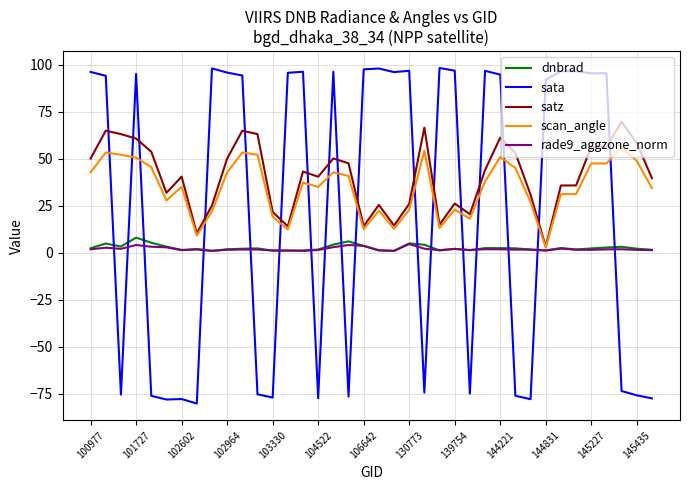

What is the sum of all scan_angle values?

1314.2